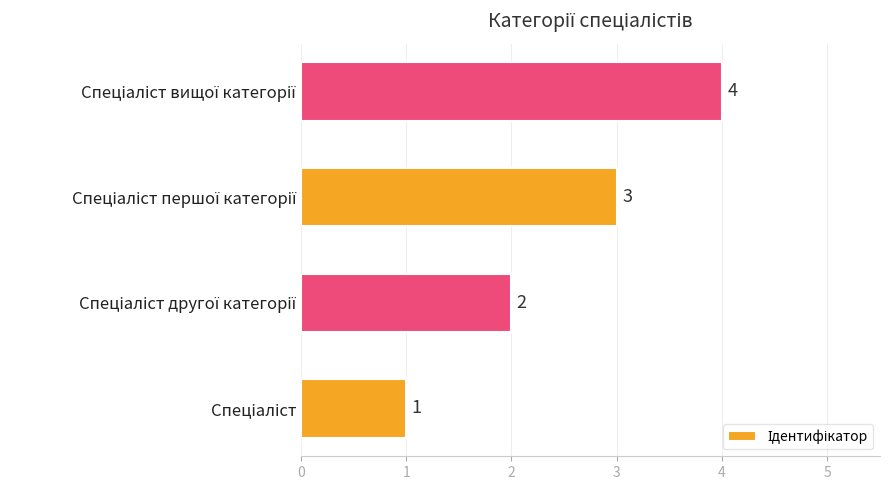

Count the number of data series in this chart.

1